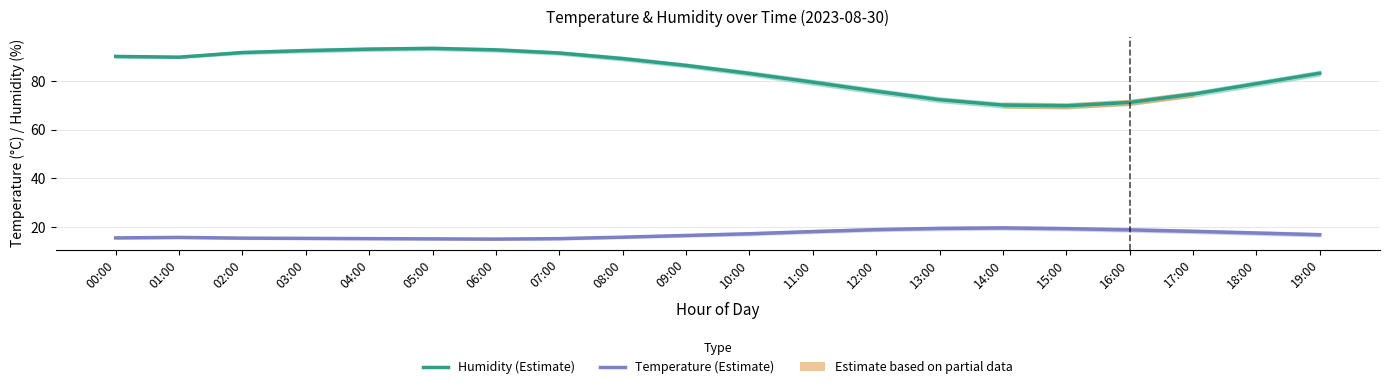

True or false: Temperature (Estimate) and Humidity (Estimate) cross at least once.

False